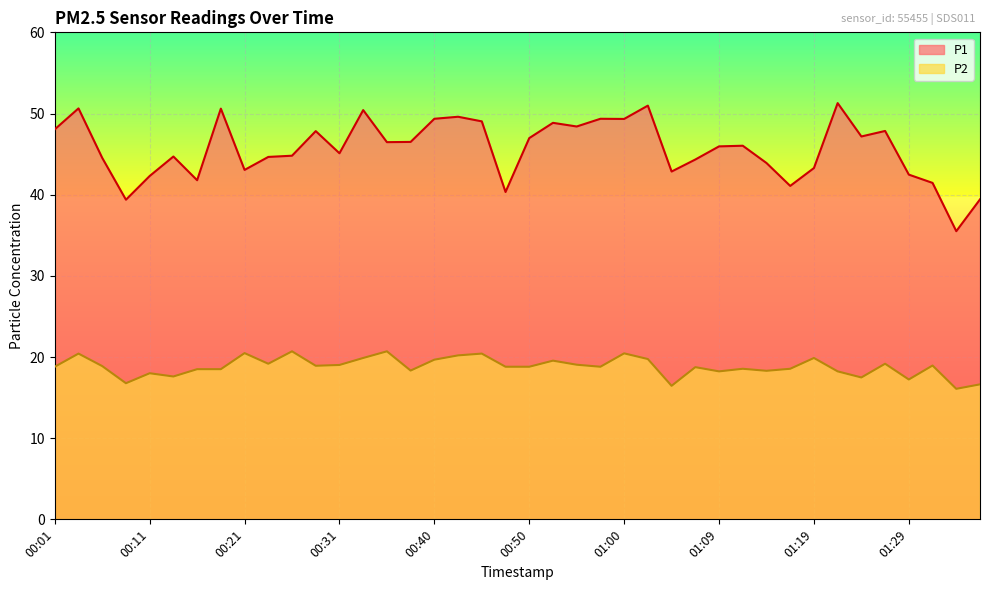

Is it true that P1 equals 26.9 at 01:09?

False